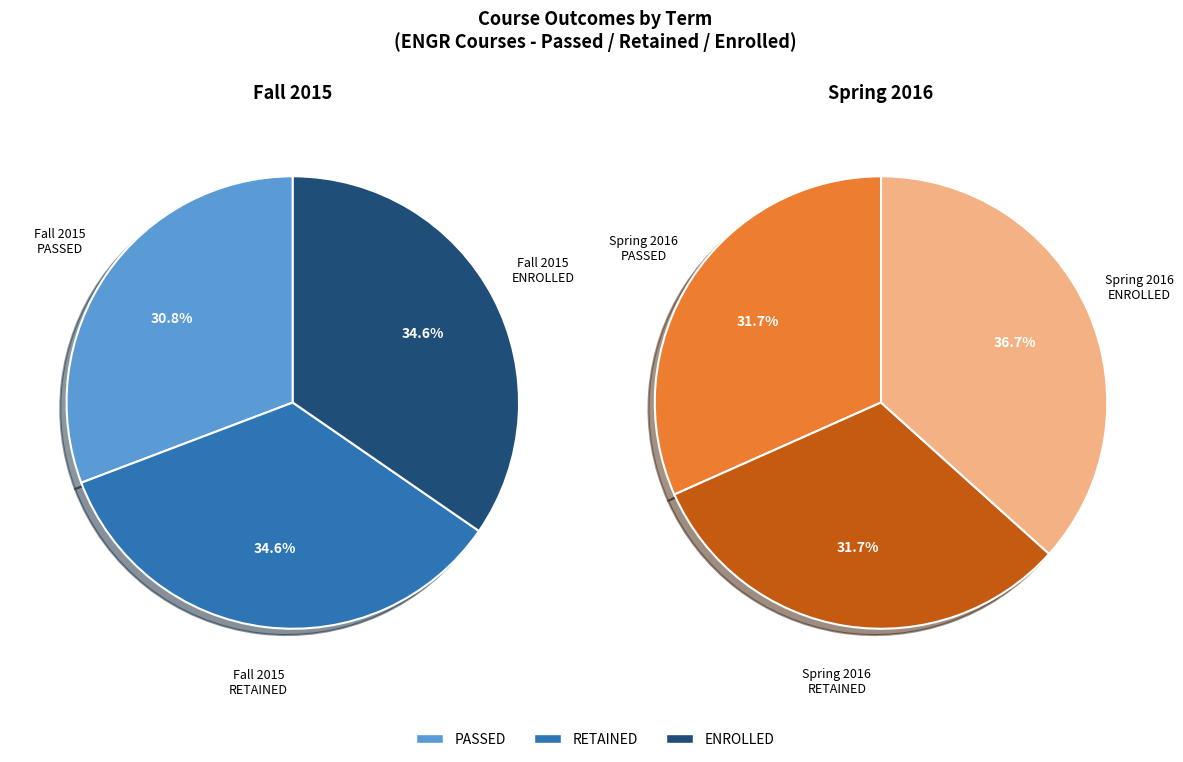

Does Spring 2016 ENROLLED represent more than half of the total?

No